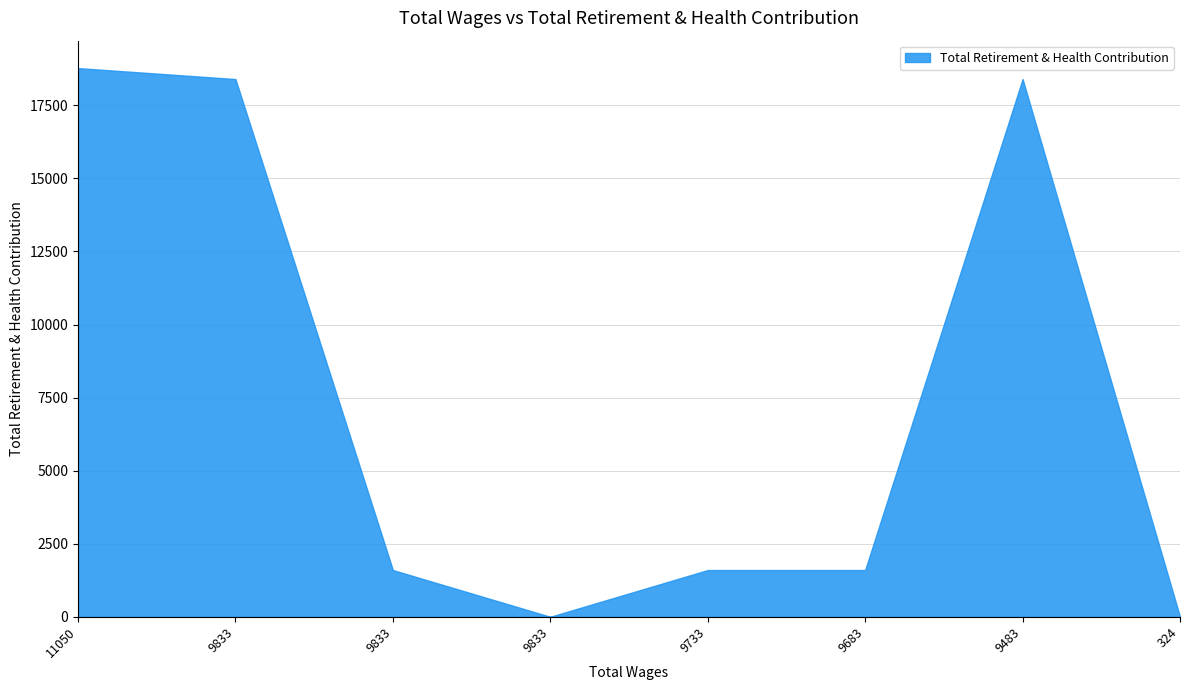

What is the sum of the values at 11050 and 9683?

20373